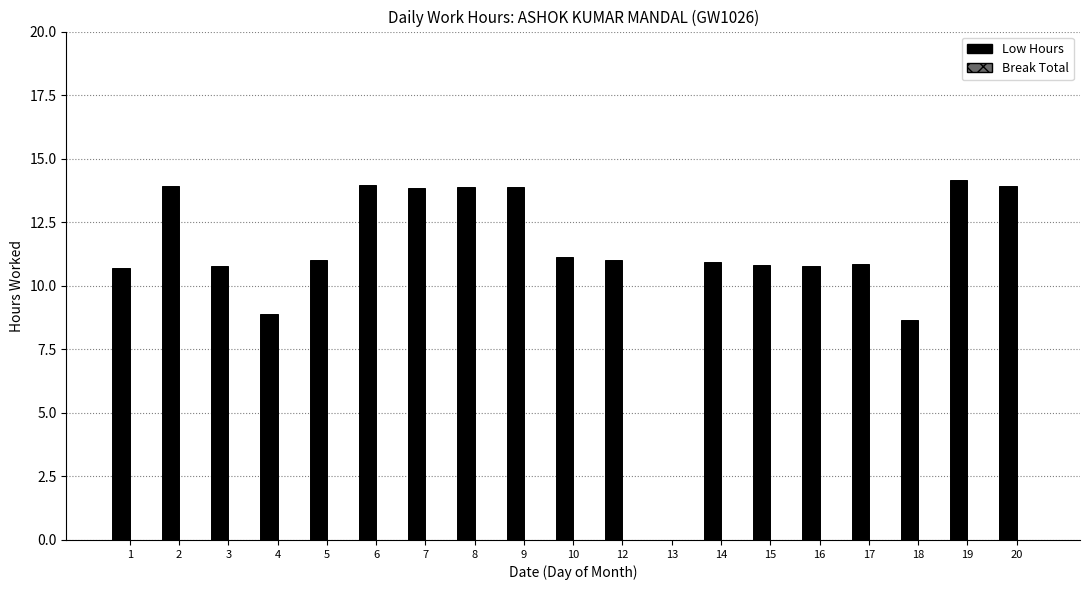

What is the greatest value displayed?

14.2